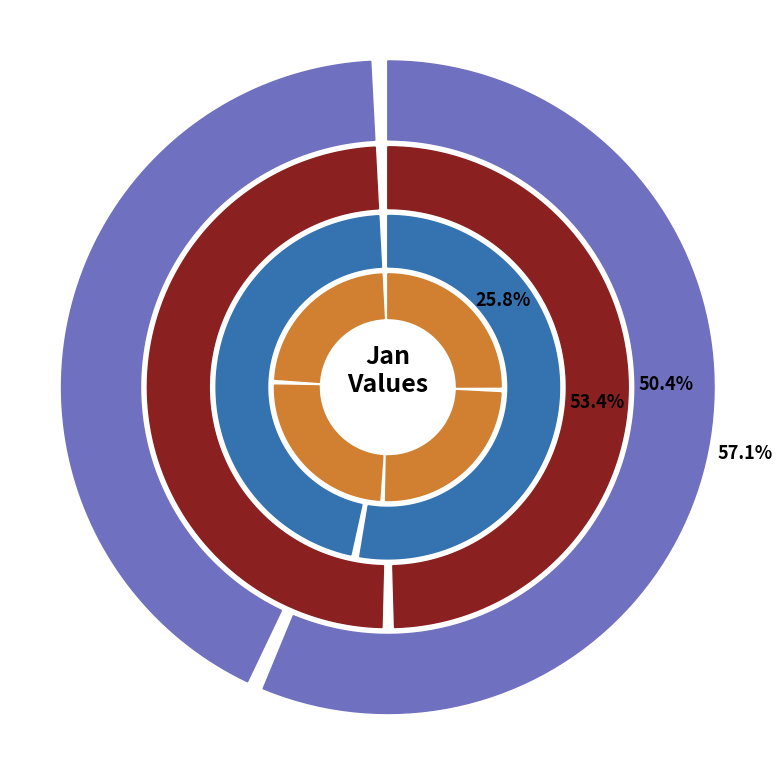

Which has a higher value, pct25 or pct55?

pct25